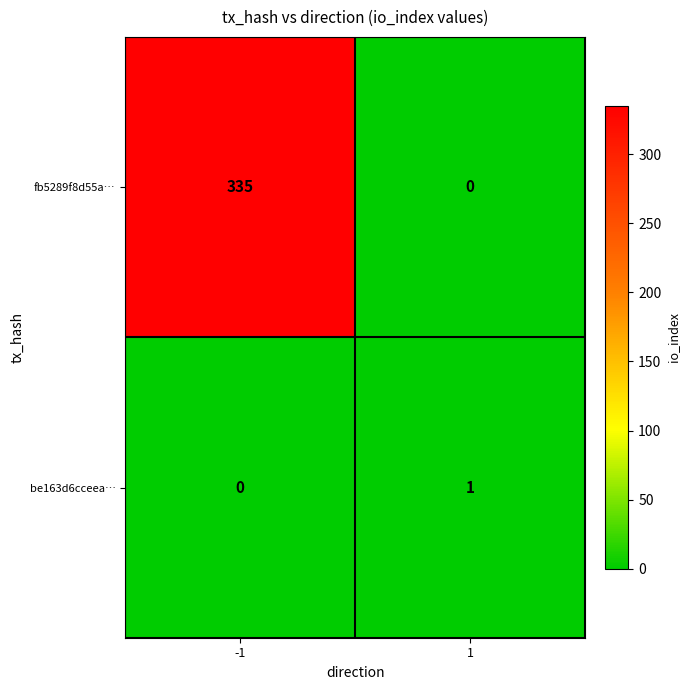

True or false: fb5289f8d55a… has a value of 0 at 1.

True